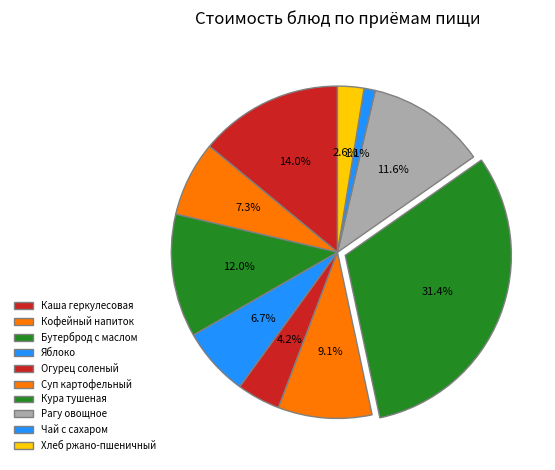

Count the number of slices in the pie.

10